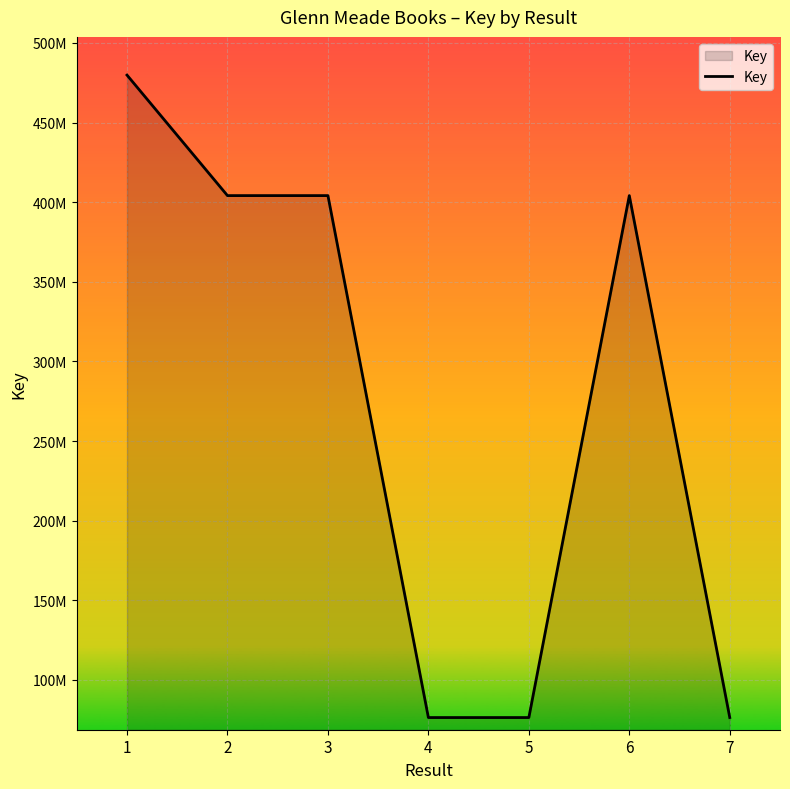

Rank the categories by value from lowest to highest.

7, 5, 4, 6, 3, 2, 1